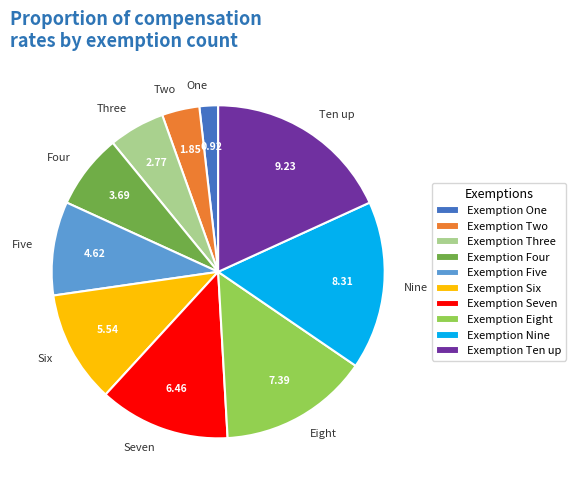

Is the sum of Six and Seven greater than half?

No